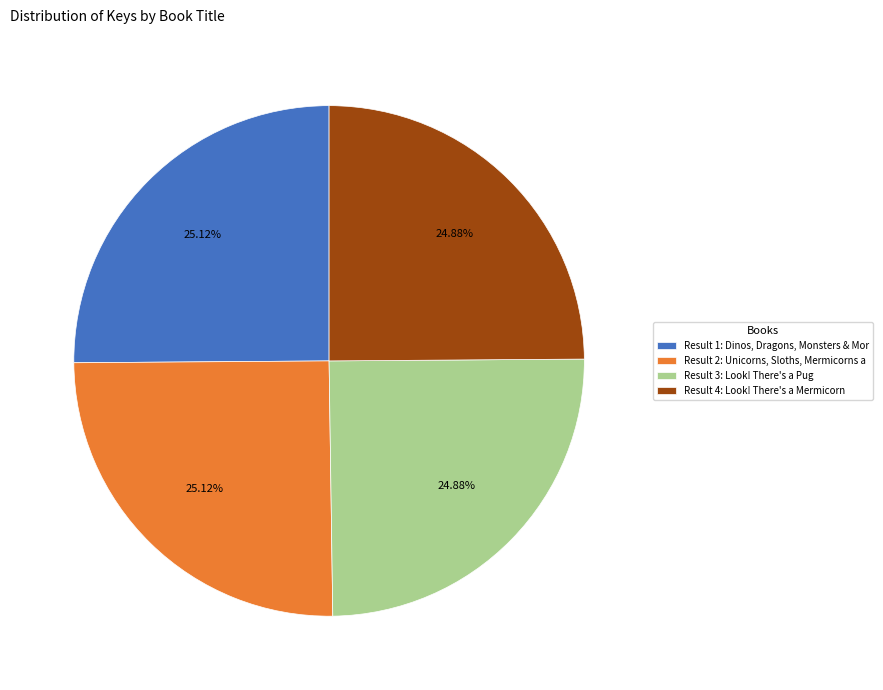

To the nearest percent, what is the average slice percentage?

25%